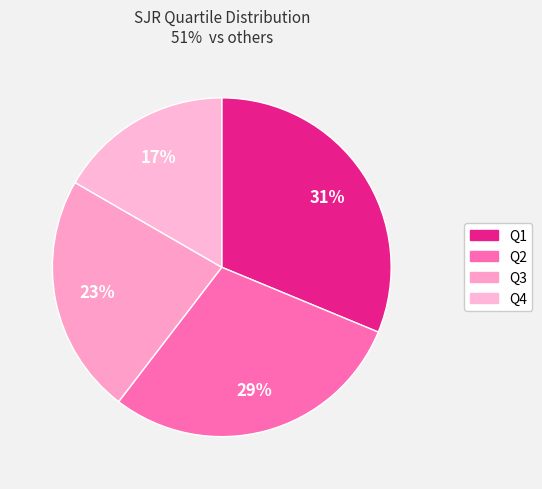

Is it true that Q1 is 22% of the pie?

False